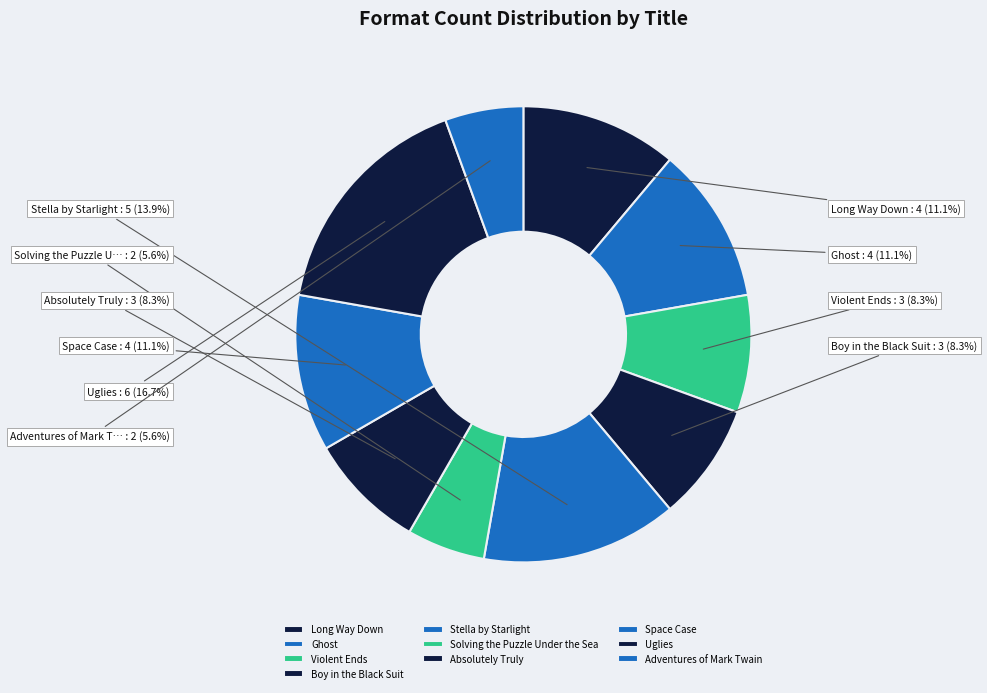

Does Violent Ends account for over 50% of the chart?

No